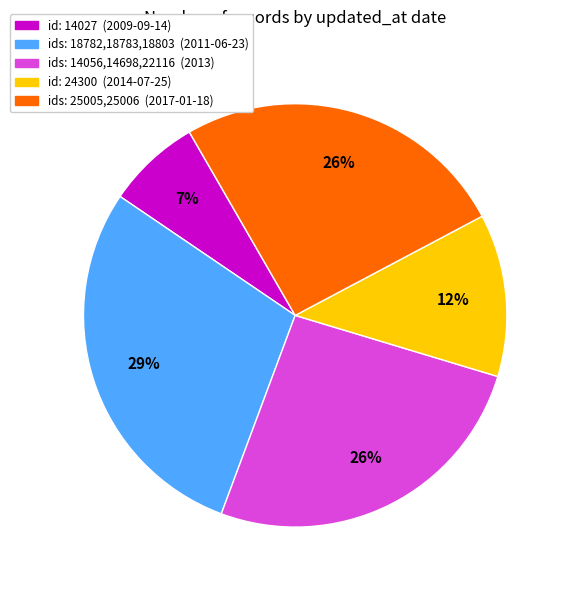

To the nearest percent, what is the difference between the largest and smallest slice percentages?

22%